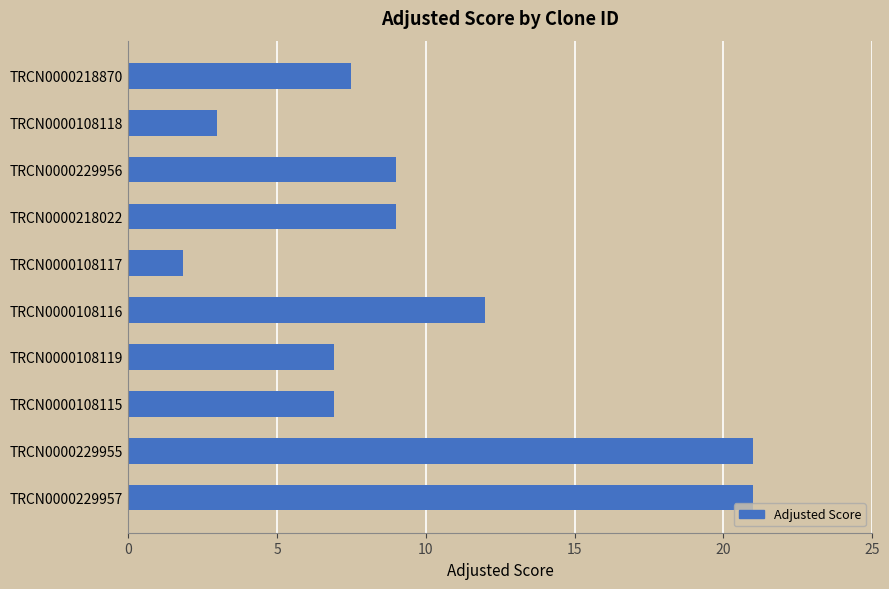

Is it true that the value at TRCN0000229957 is 37.2?

False